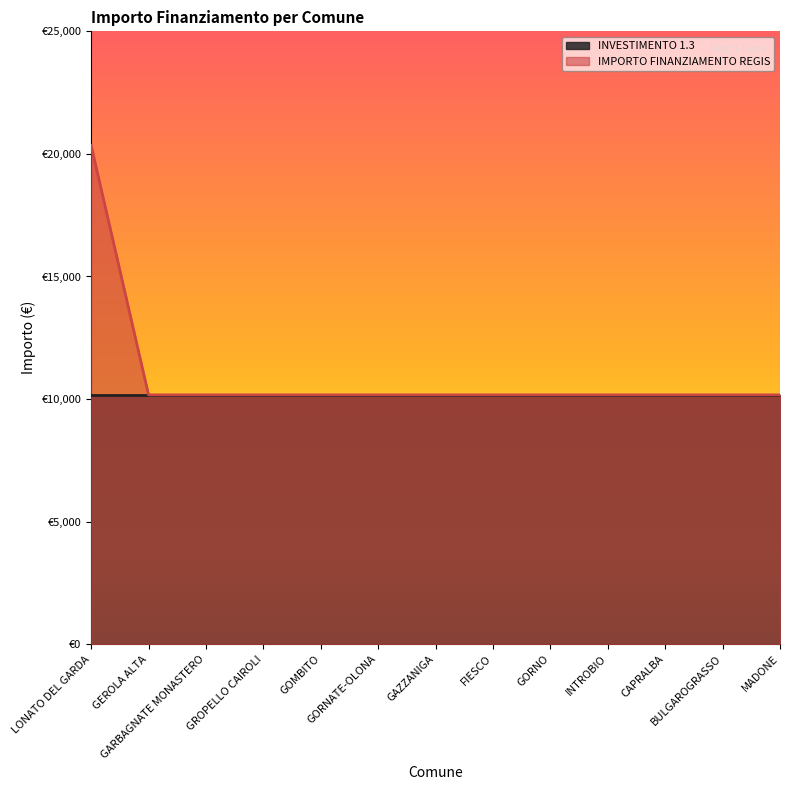

What is the value of the 13th point from the left?

10172